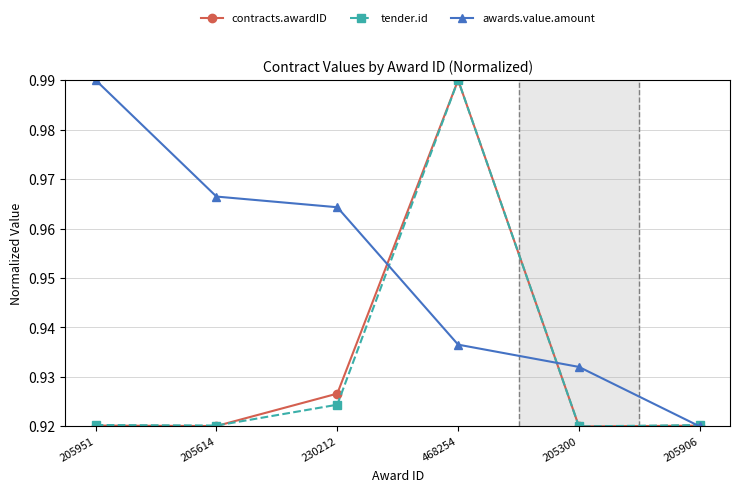

True or false: awards.value.amount and tender.id cross at least once.

True